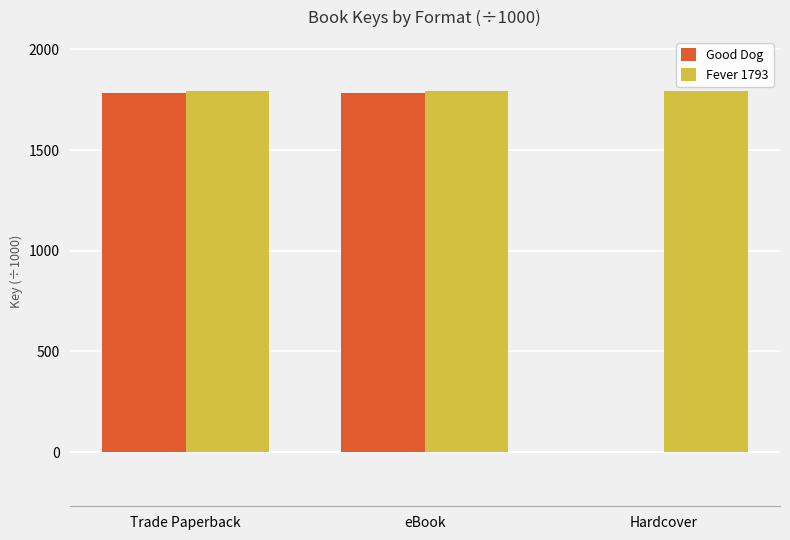

Reading left to right, extract all data points from this chart.

Good Dog: Trade Paperback=1783.5	eBook=1783.5	Hardcover=0.0
Fever 1793: Trade Paperback=1791.9	eBook=1791.9	Hardcover=1791.9